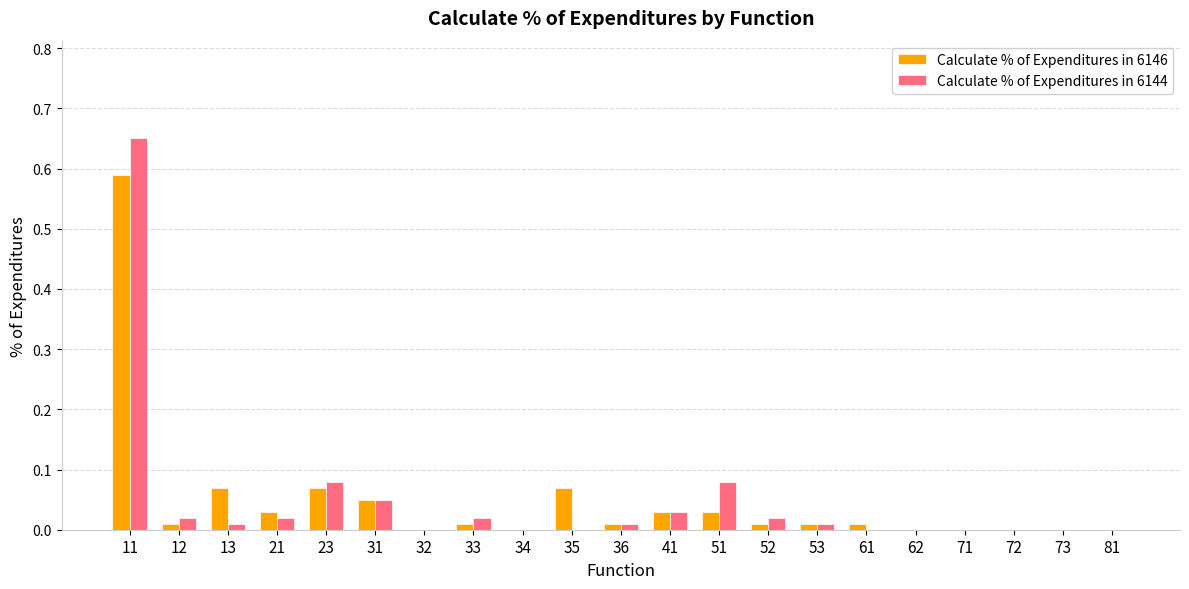

What is the sum of all Calculate % of Expenditures in 6144 values?

1.0